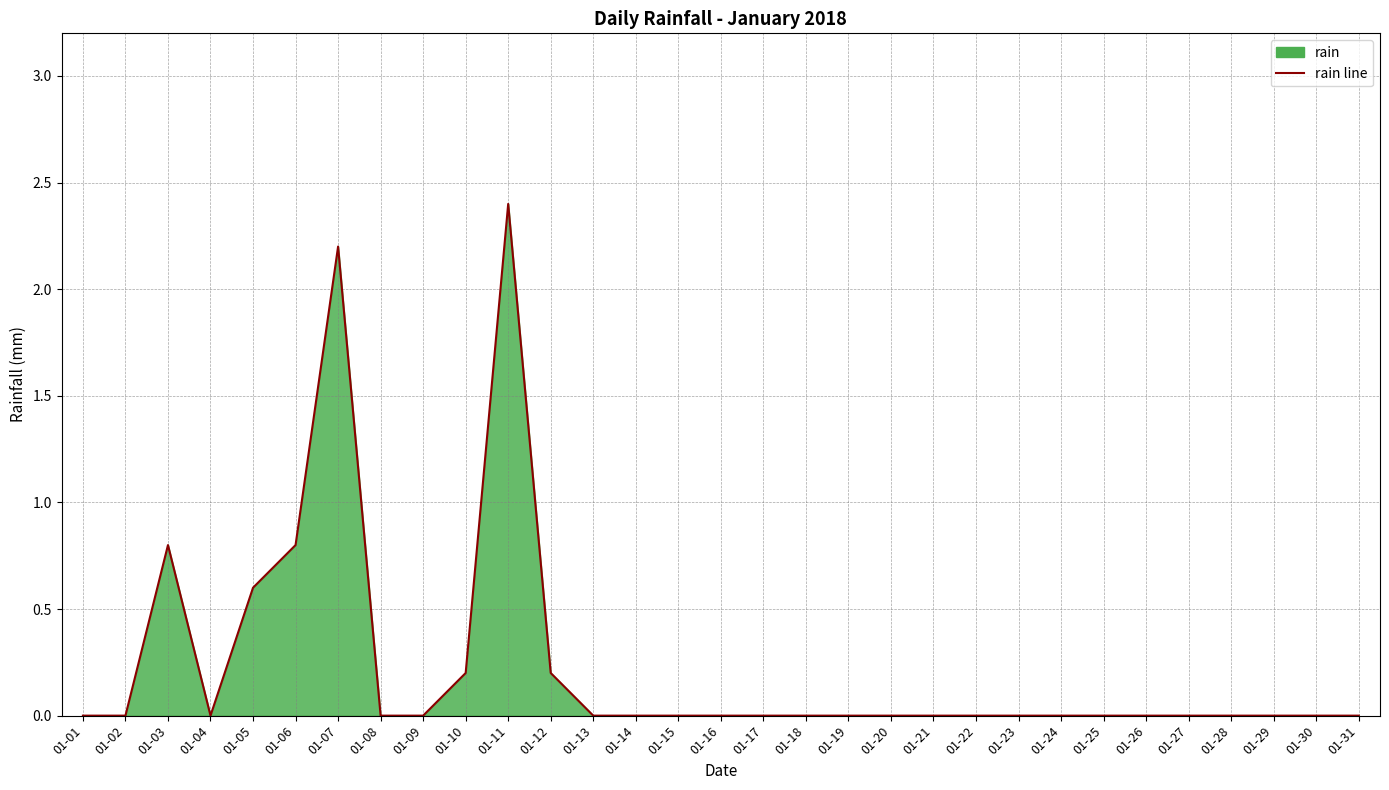

At which category does the data reach its first local valley?

01-04